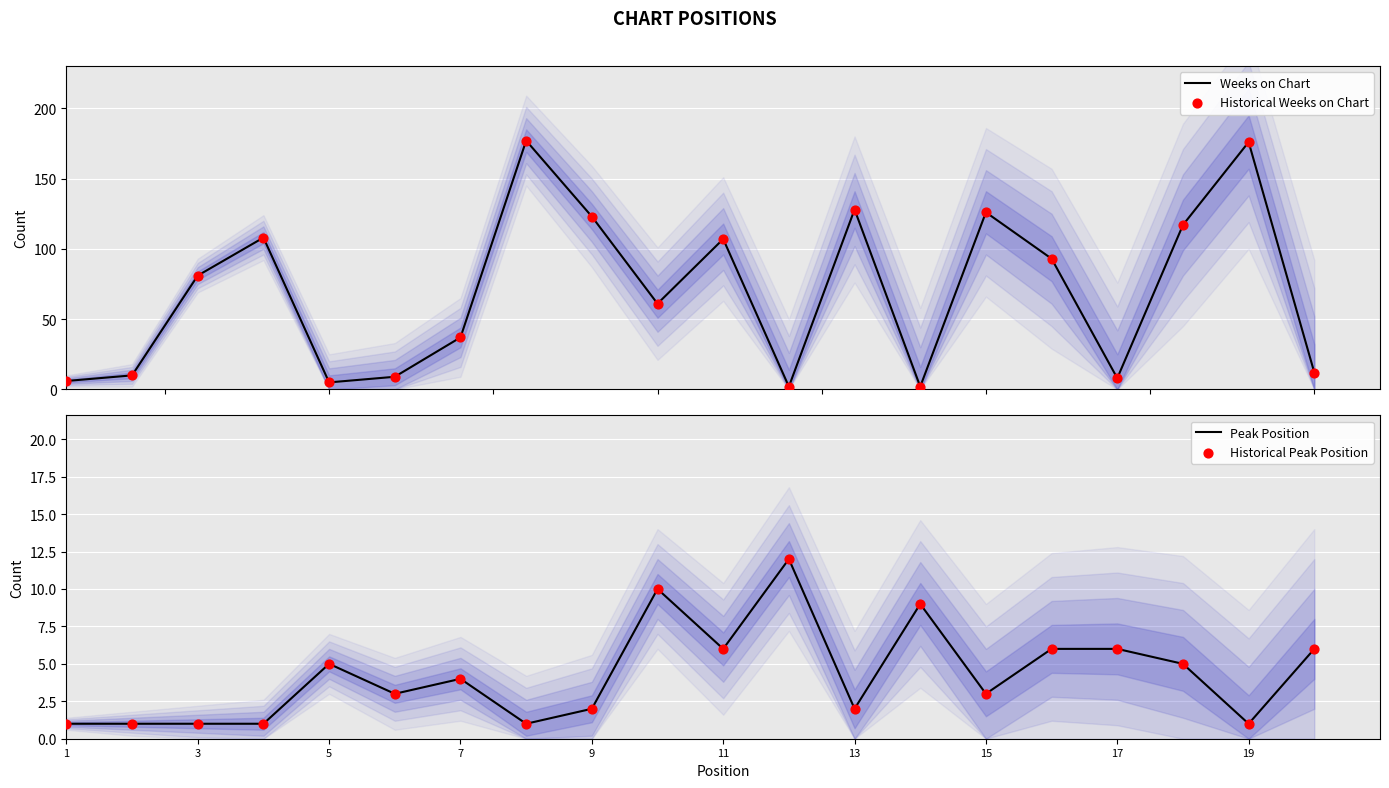

What are all the series names shown in the legend?

Weeks on Chart, Historical Weeks on Chart, Peak Position, Historical Peak Position